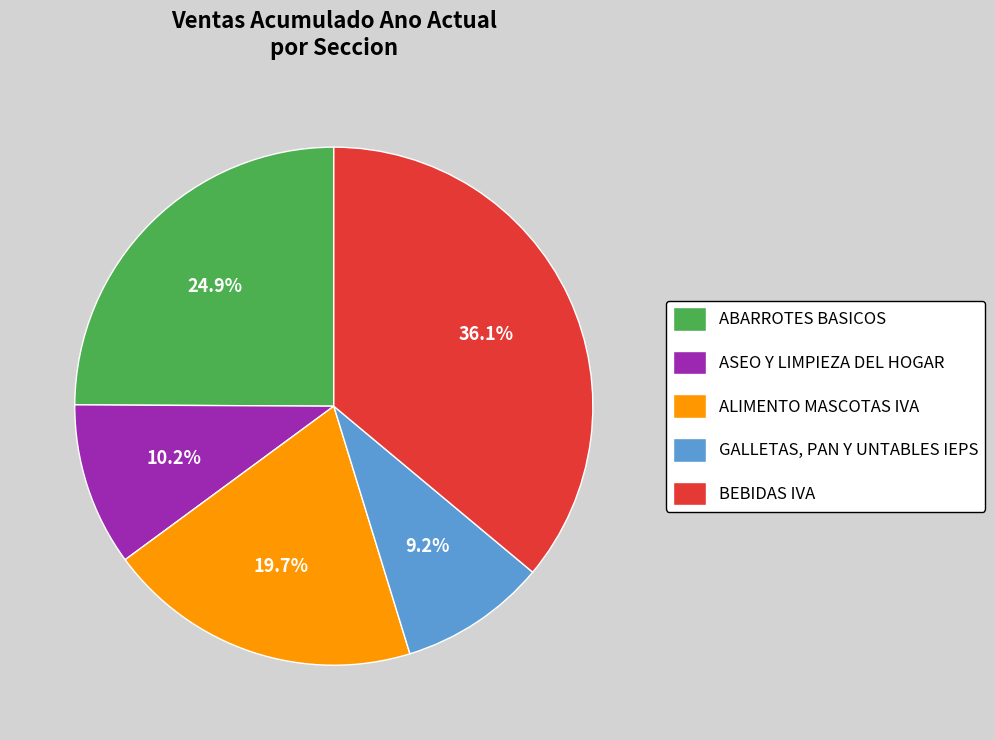

Between ALIMENTO MASCOTAS IVA and ABARROTES BASICOS, which is larger?

ABARROTES BASICOS